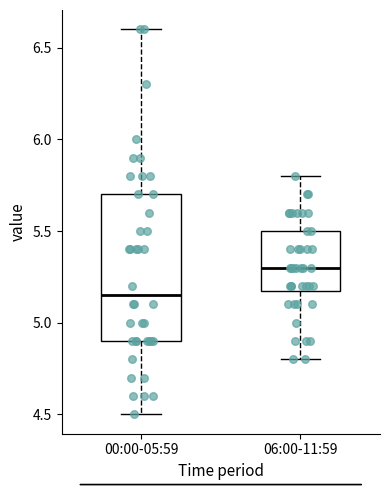

Reading left to right, transcribe this box plot: for each box, give where its median line is, the range the box spans, and where its two whiskers end, as read against the y-axis. The values are not printed on the chart, so give them approximately, as read against the axis.

00:00-05:59: median 5.15, box 4.90 to 5.70, whiskers 4.50 to 6.60
06:00-11:59: median 5.30, box 5.20 to 5.50, whiskers 4.80 to 5.80